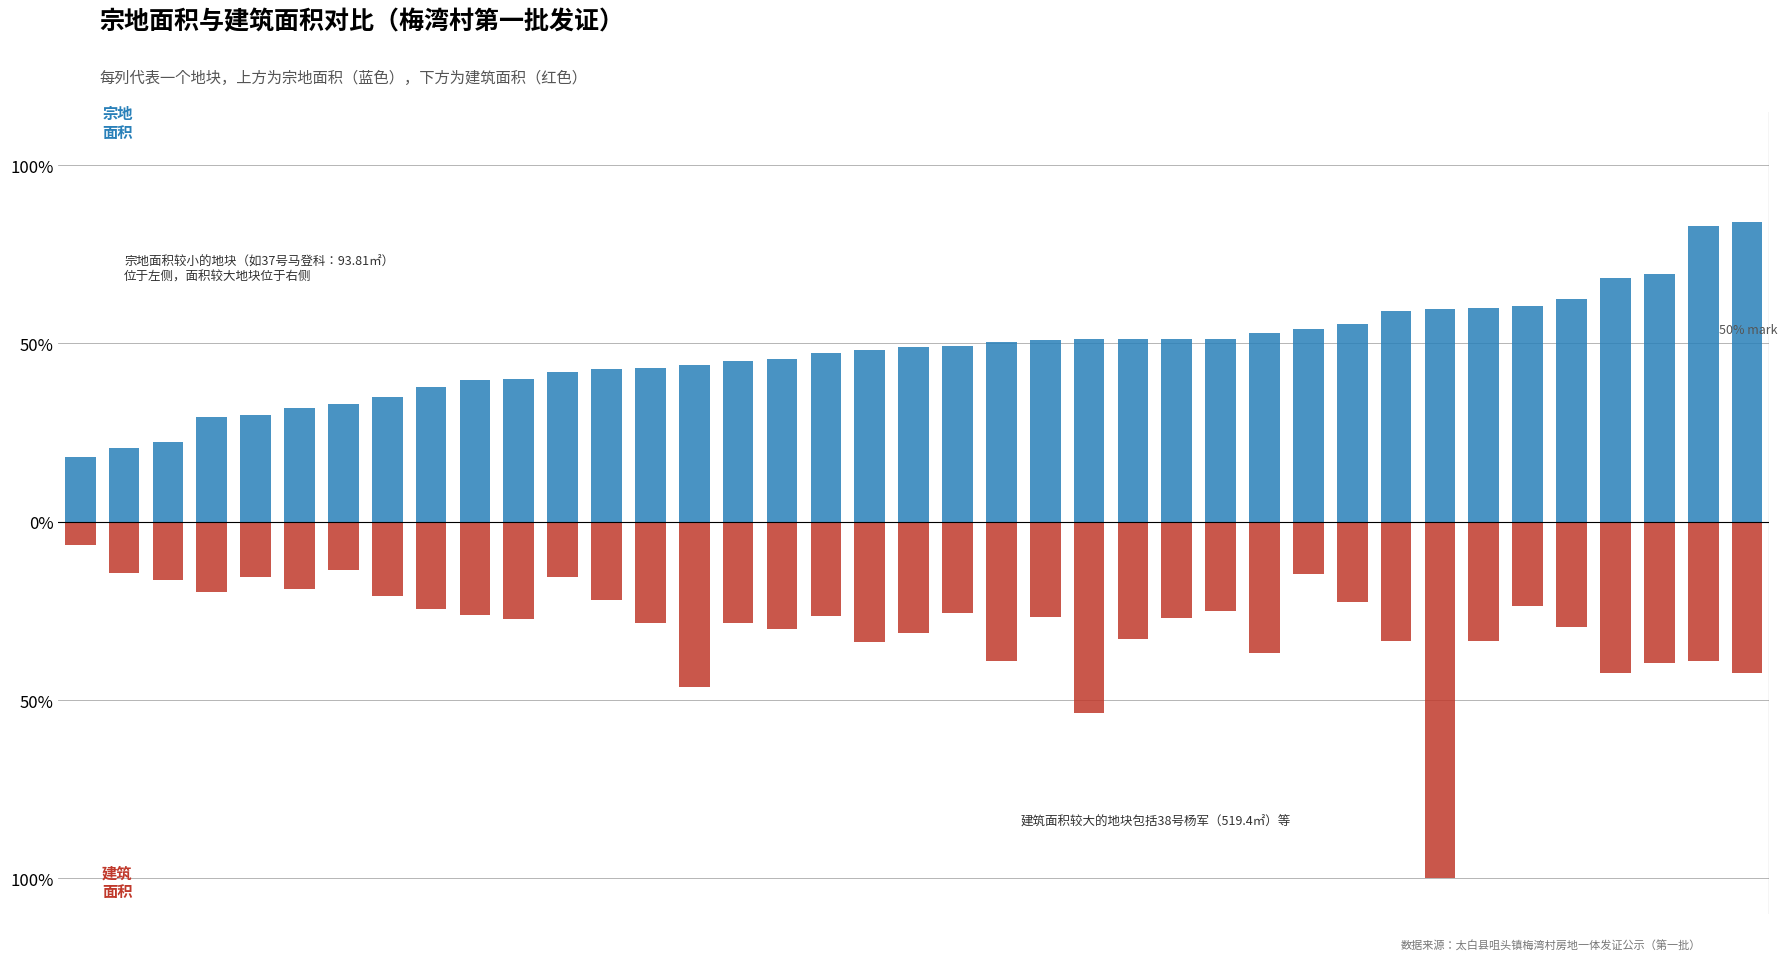

Rank the series by their average value, from highest to lowest.

宗地面积, 建筑面积